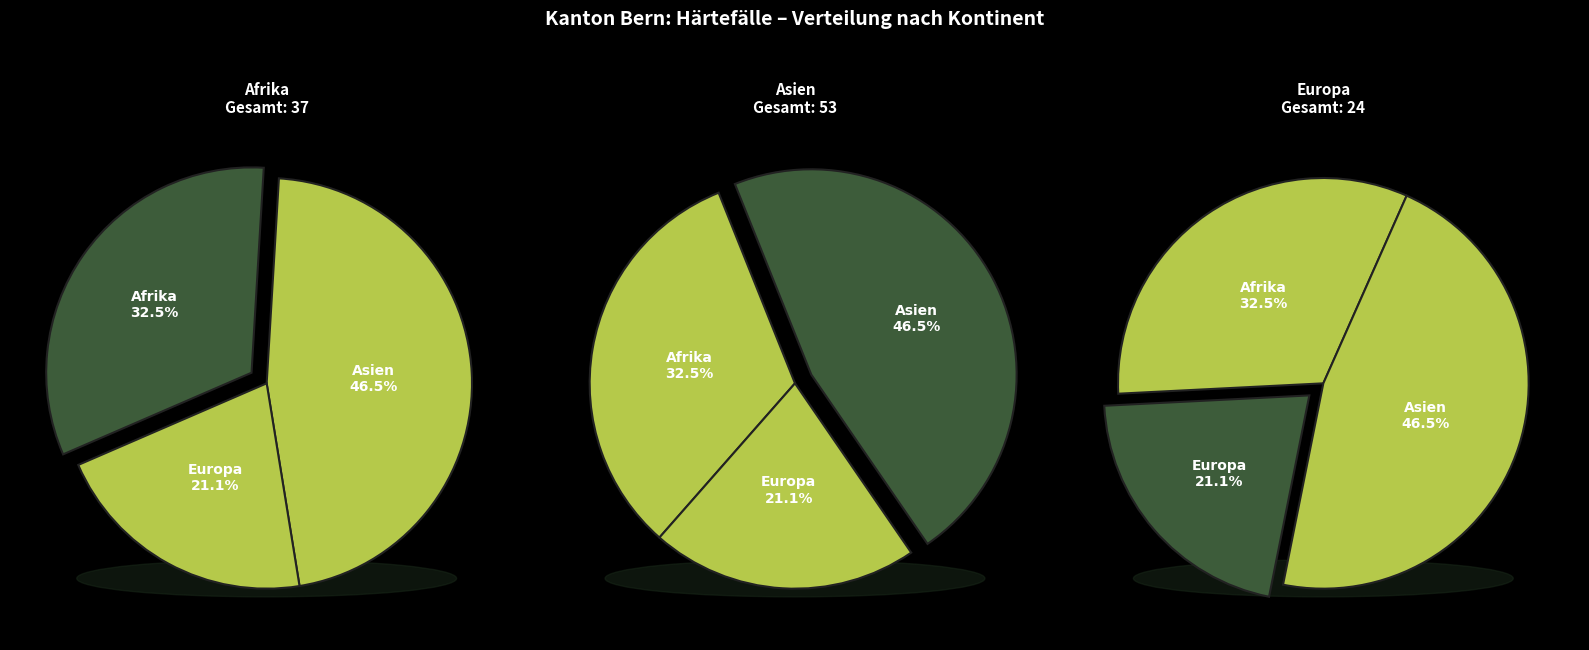

Which slice is the smallest?

Europa